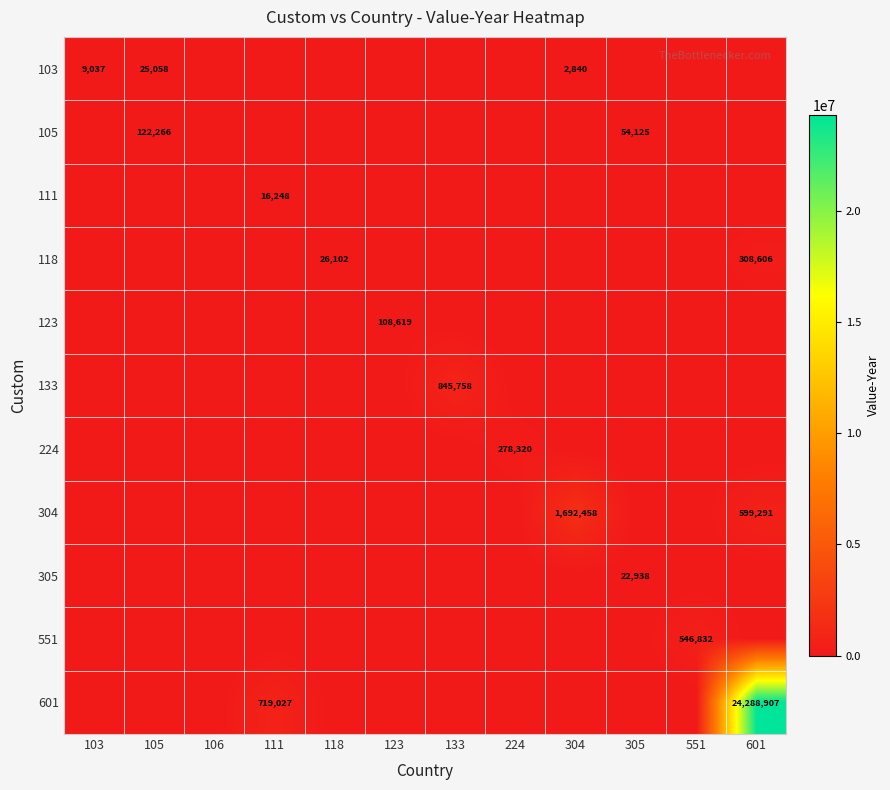

What is the greatest value displayed?

24288907